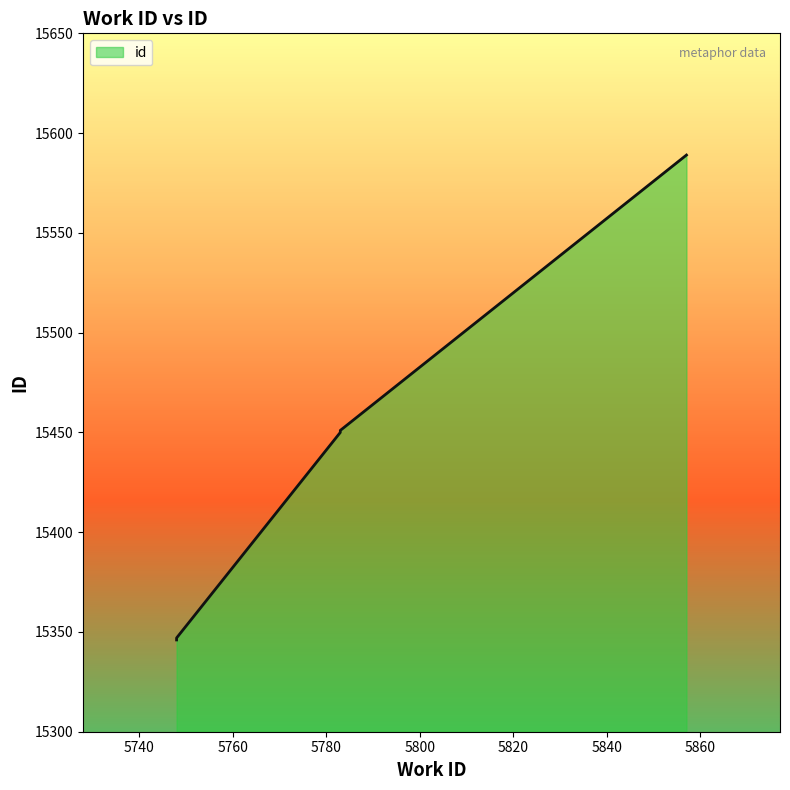

Reading right to left, transcribe all the data shown in this chart.

15589	15451	15450	15347	15346